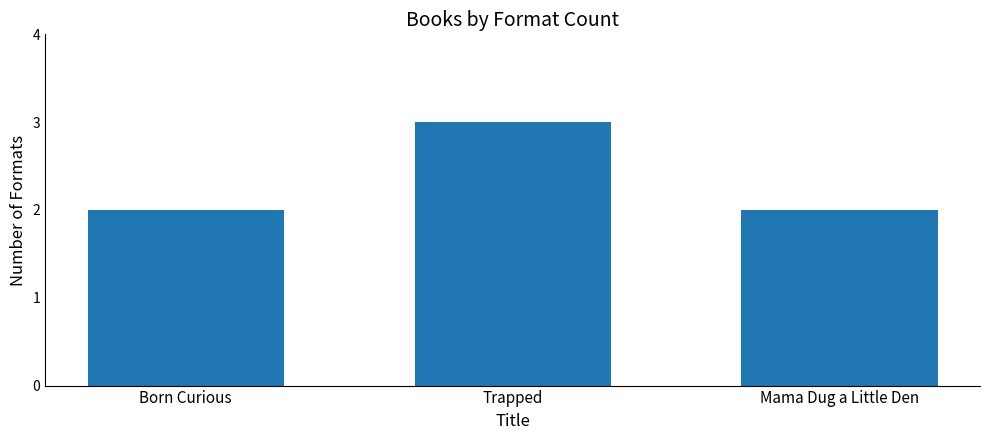

Are the bars grouped side by side (vs. stacked)?

No